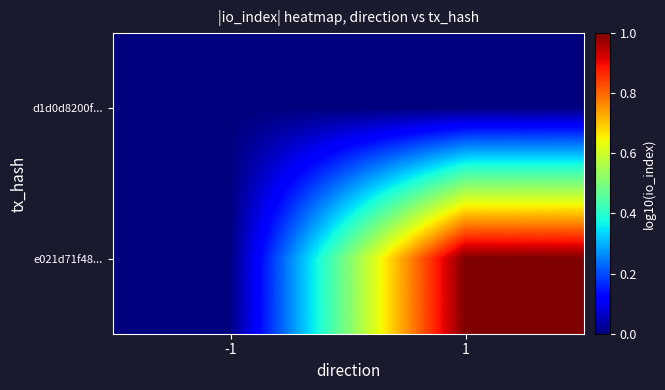

What is the total value across all series at 1?

1.0